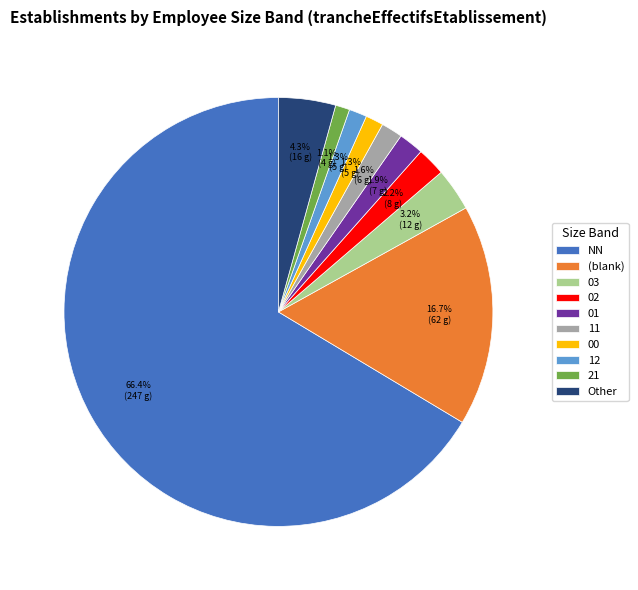

Which slice is the largest?

NN